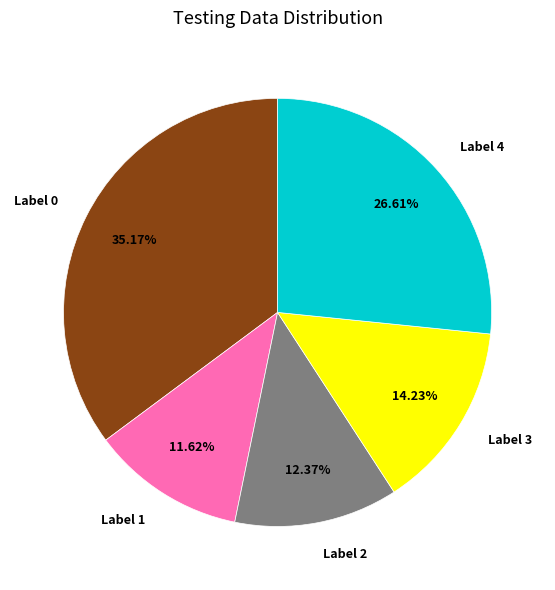

Is there a majority slice in this chart?

No